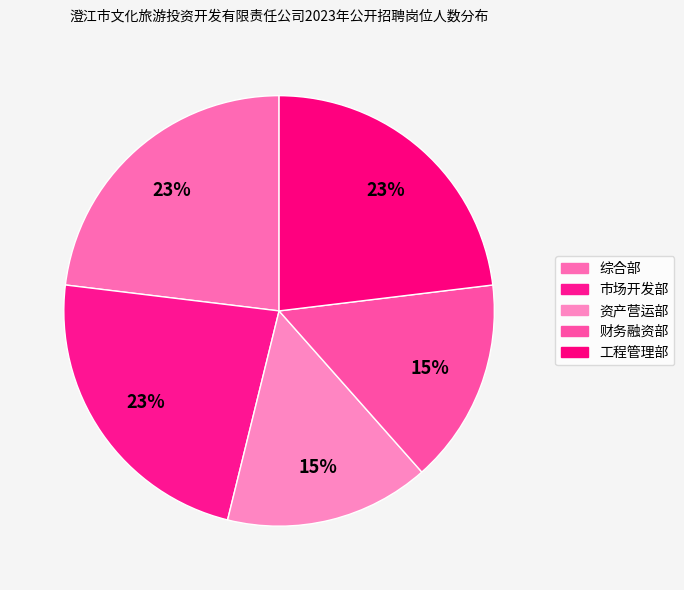

The 综合部 slice represents 23% of the pie. True or false?

True